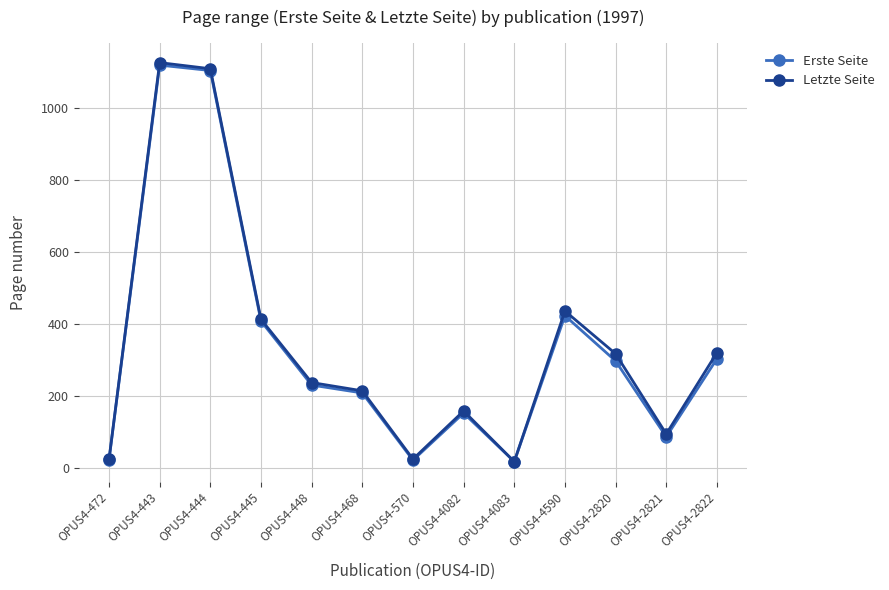

Is it true that Letzte Seite equals 1110 at OPUS4-444?

True